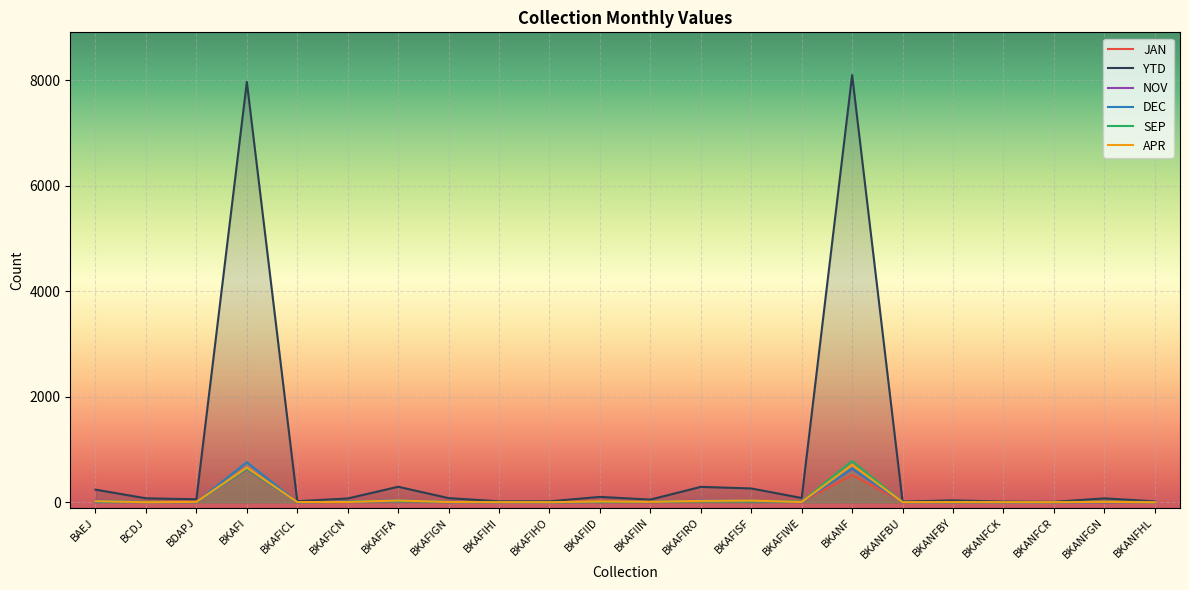

Is the value of SEP at BKAFIFA greater than the value of YTD at BKAFIGN?

No